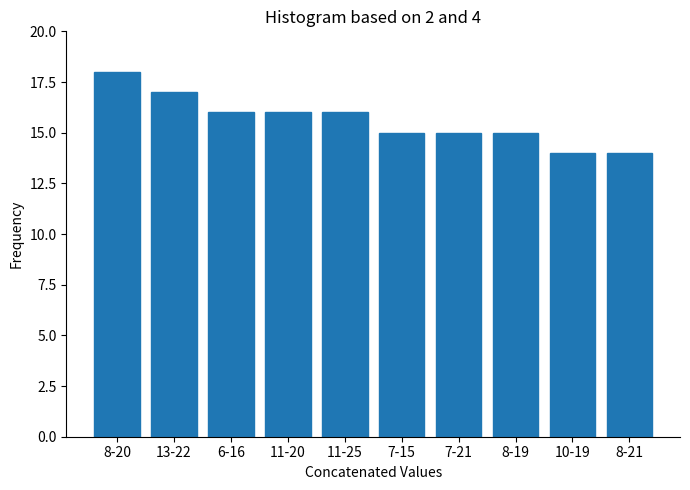

Reading right to left, list all the values displayed in this chart.

8-21=14	10-19=14	8-19=15	7-21=15	7-15=15	11-25=16	11-20=16	6-16=16	13-22=17	8-20=18